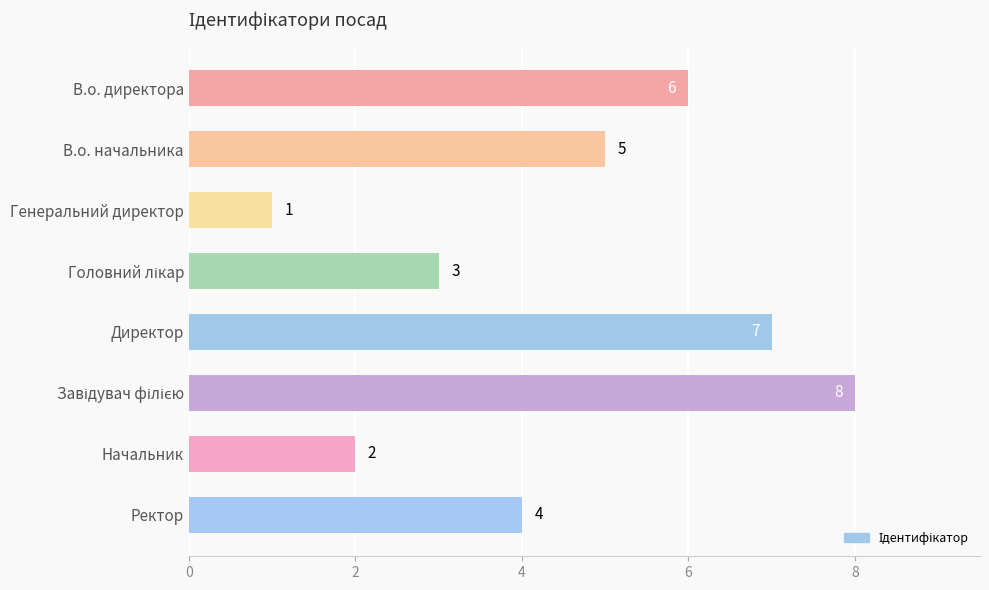

Which label corresponds to the smallest value in the chart?

Генеральний директор